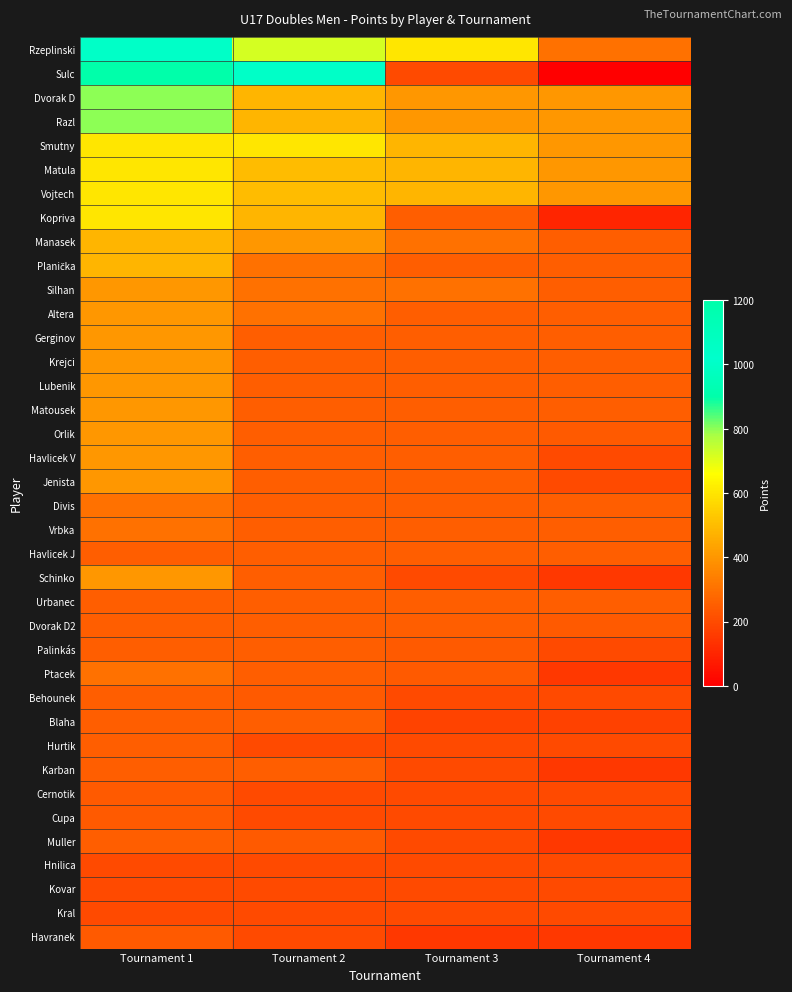

At which category is the sum across all series the highest?

Tournament 1